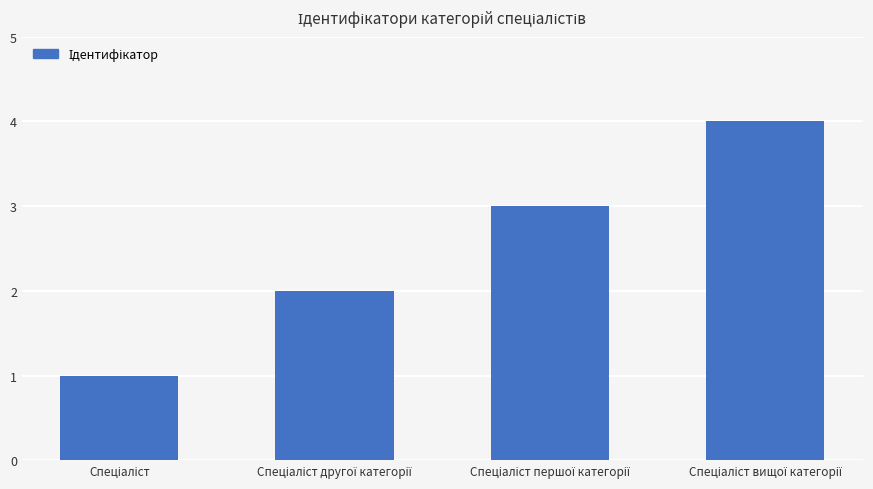

What is the maximum value shown in the chart?

4